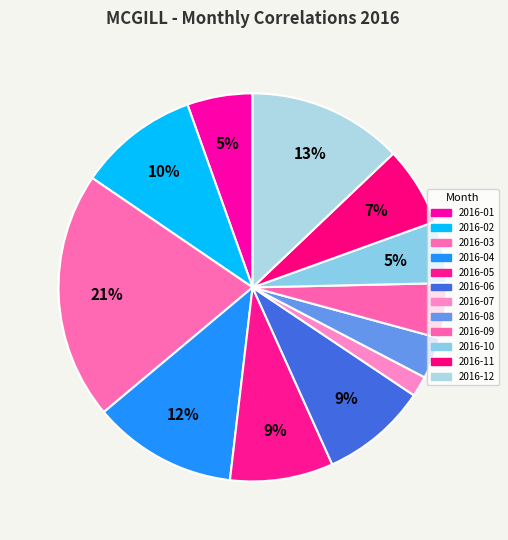

To the nearest percent, what is the average slice percentage?

8%